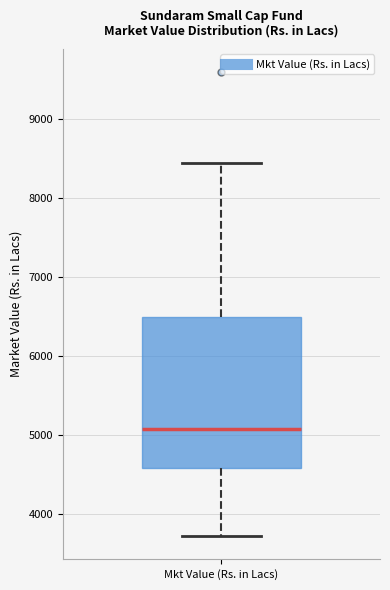

Where does the median line of the box for Mkt Value (Rs. in Lacs) sit on the y-axis? The values are not printed on the chart, so give them approximately, as read against the axis.

5100